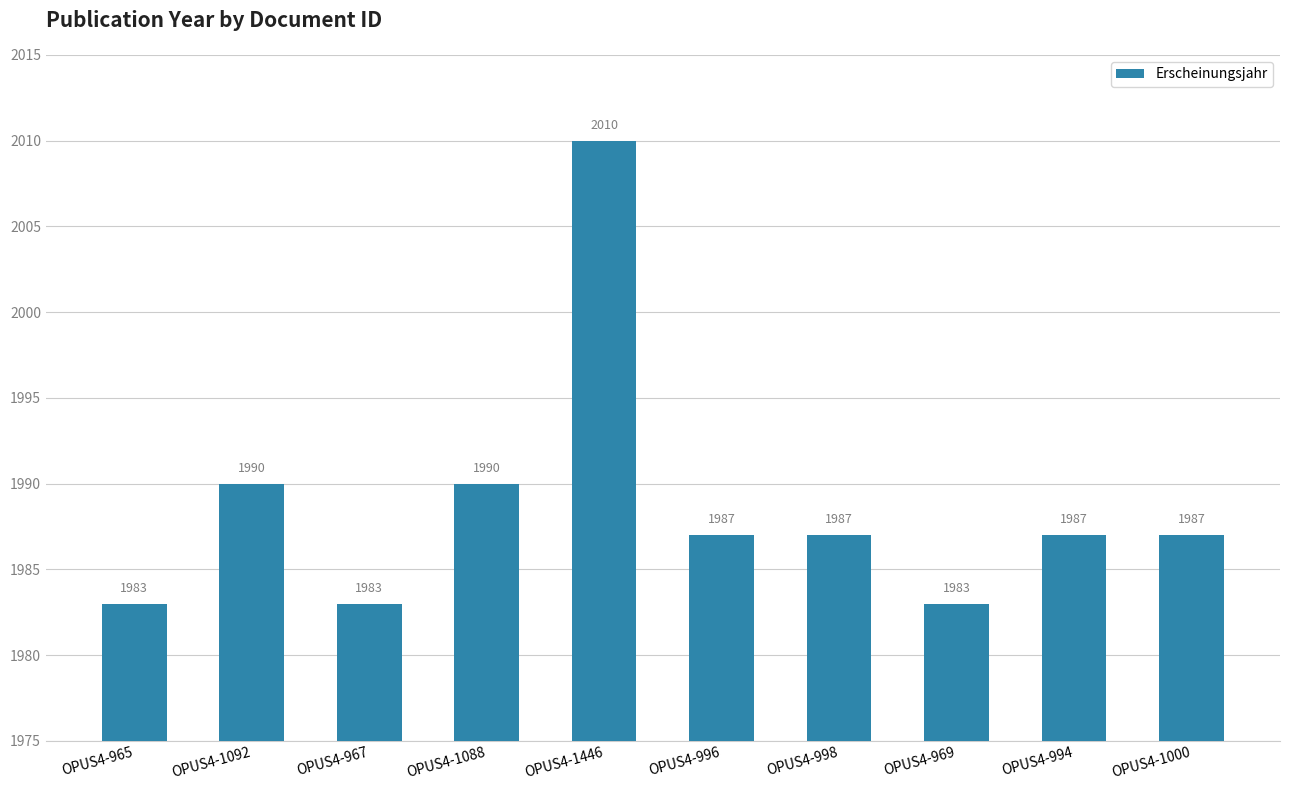

What is the change in value from OPUS4-1092 to OPUS4-967?

-7